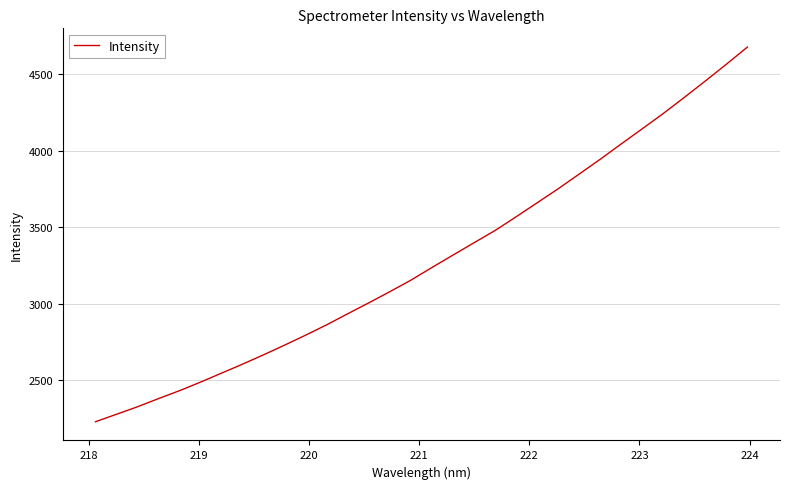

What is the greatest value displayed?

4677.8